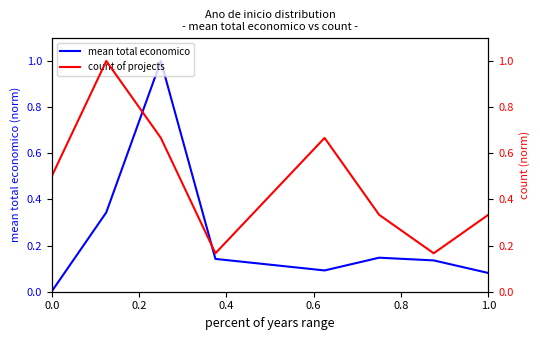

In count of projects, how many points are higher than both neighbors (excluding endpoints)?

2